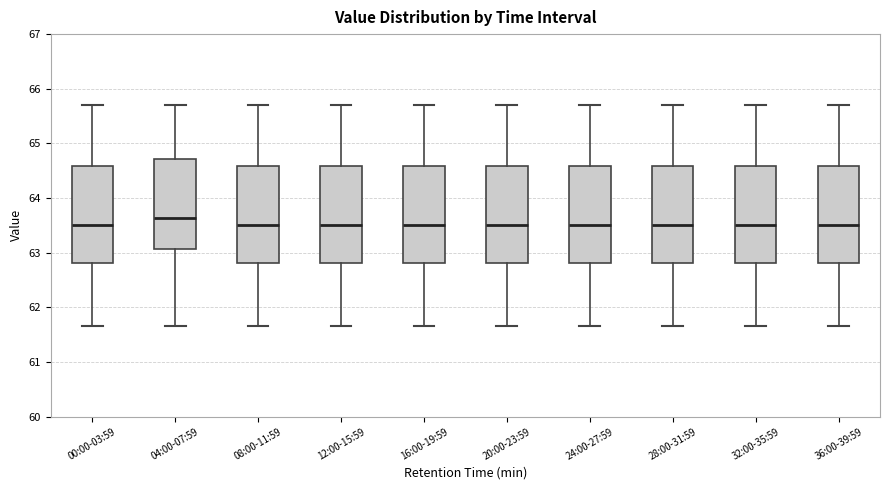

Reading left to right, read every box against the y-axis: the position of its median line, the range the box covers, and the ends of its whiskers. The values are not printed on the chart, so give them approximately, as read against the axis.

00:00-03:59: median 63.5, box 62.8 to 64.6, whiskers 61.7 to 65.7
04:00-07:59: median 63.6, box 63.1 to 64.7, whiskers 61.7 to 65.7
08:00-11:59: median 63.5, box 62.8 to 64.6, whiskers 61.7 to 65.7
12:00-15:59: median 63.5, box 62.8 to 64.6, whiskers 61.7 to 65.7
16:00-19:59: median 63.5, box 62.8 to 64.6, whiskers 61.7 to 65.7
20:00-23:59: median 63.5, box 62.8 to 64.6, whiskers 61.7 to 65.7
24:00-27:59: median 63.5, box 62.8 to 64.6, whiskers 61.7 to 65.7
28:00-31:59: median 63.5, box 62.8 to 64.6, whiskers 61.7 to 65.7
32:00-35:59: median 63.5, box 62.8 to 64.6, whiskers 61.7 to 65.7
36:00-39:59: median 63.5, box 62.8 to 64.6, whiskers 61.7 to 65.7